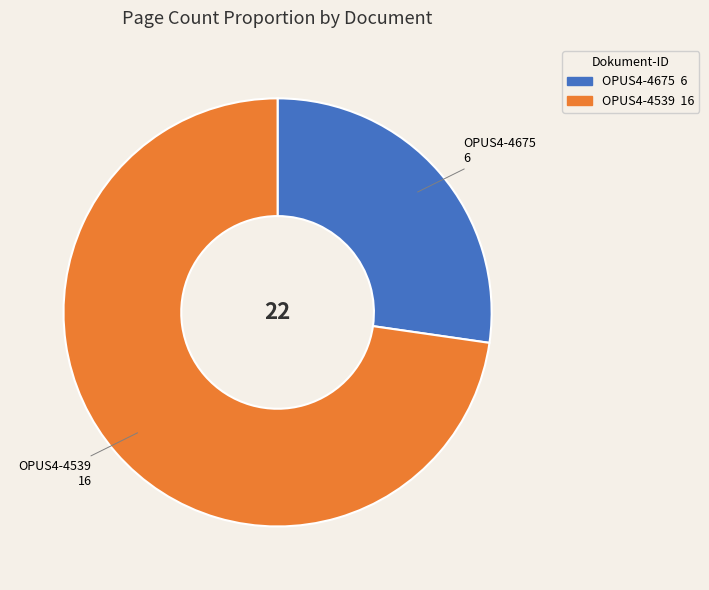

Count the number of slices in the pie.

2